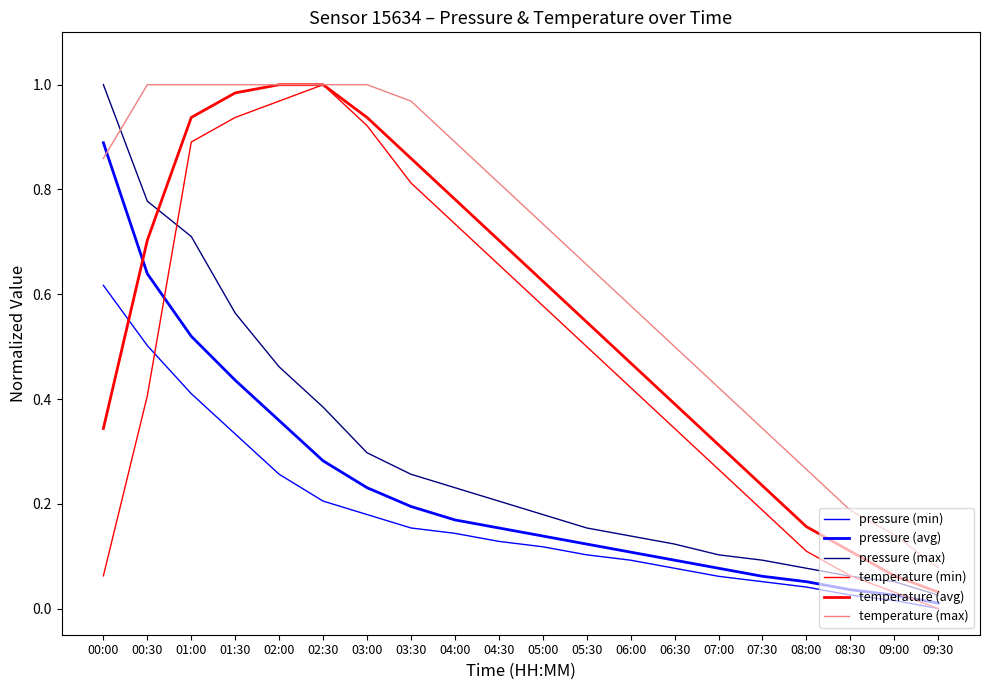

The temperature (avg) series shows 0.1 at 08:30. True or false?

True